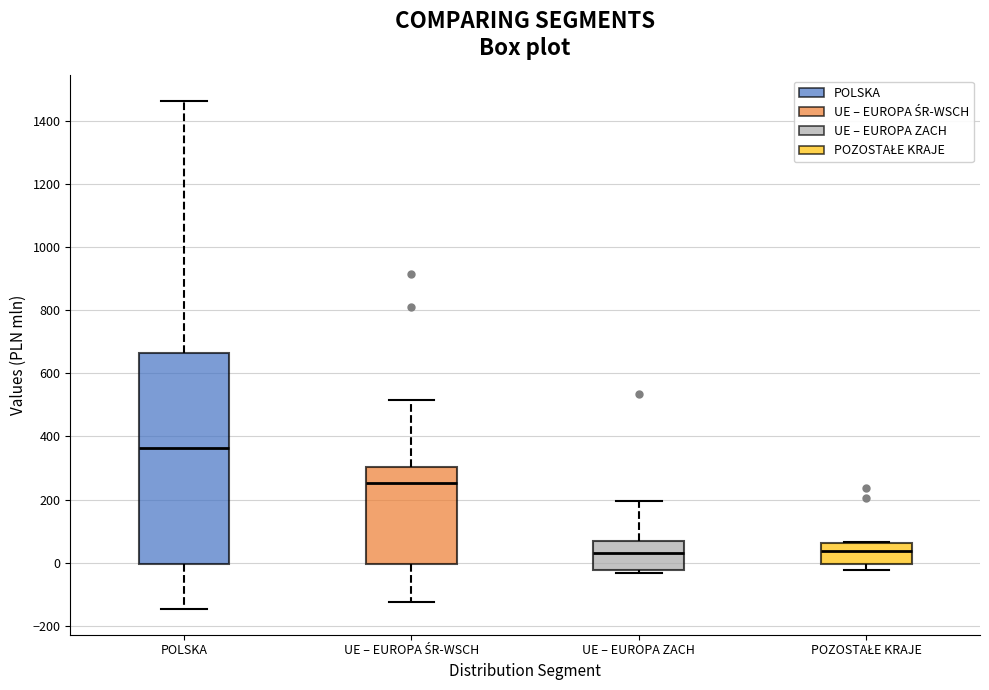

Where does the median line of the box for POLSKA sit on the y-axis? The values are not printed on the chart, so give them approximately, as read against the axis.

360